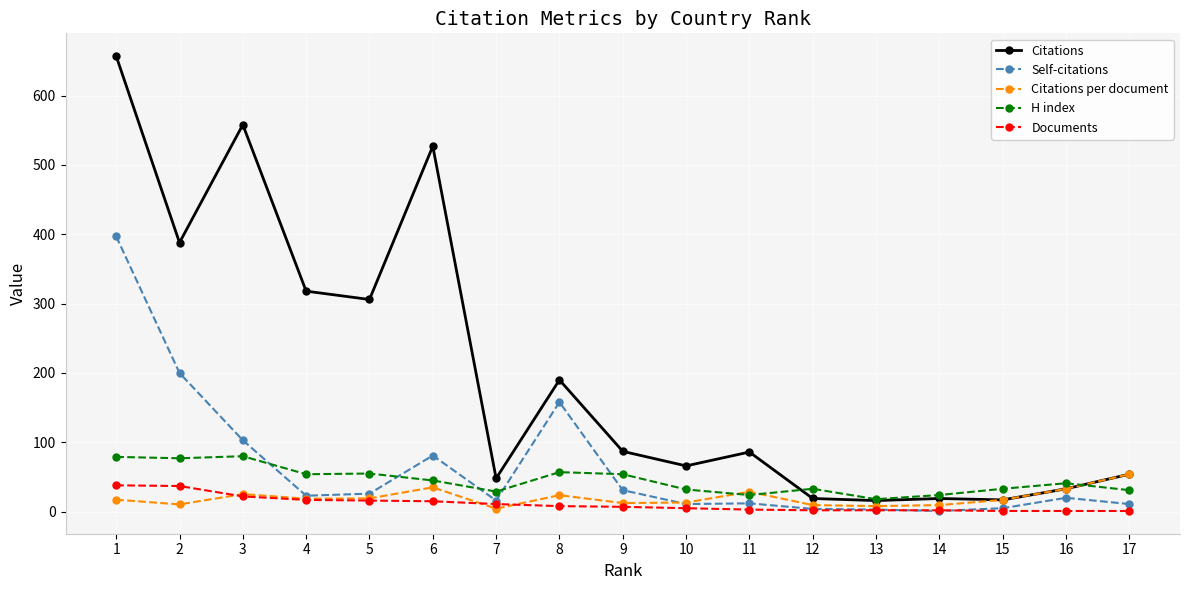

Read the Citations per document value at 10.

13.2